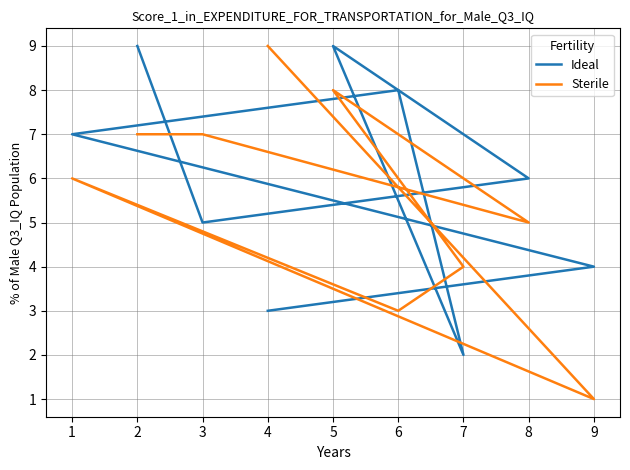

How many values in the Sterile series exceed 6?

4